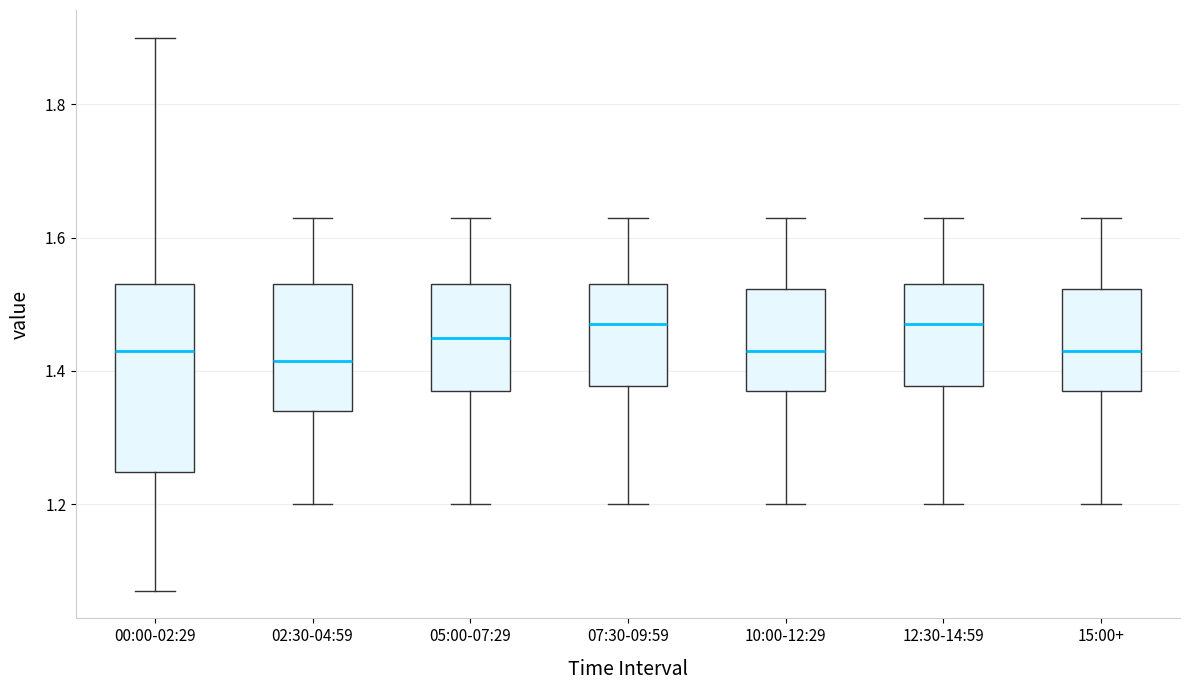

Which box is the tallest, from its lower edge to its upper edge?

00:00-02:29